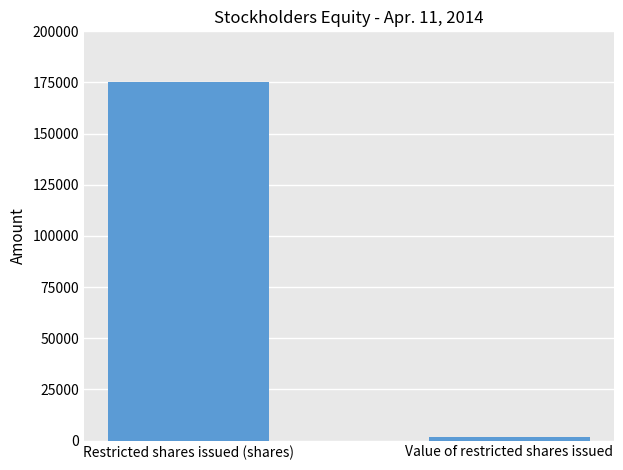

How many values are below 175000?

1